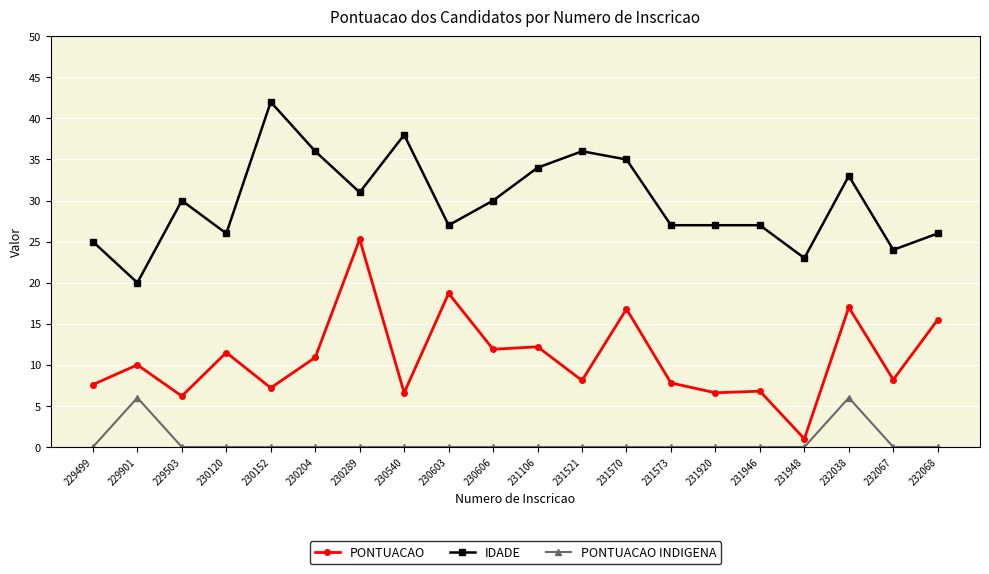

What is the sum of all IDADE values?

597.0